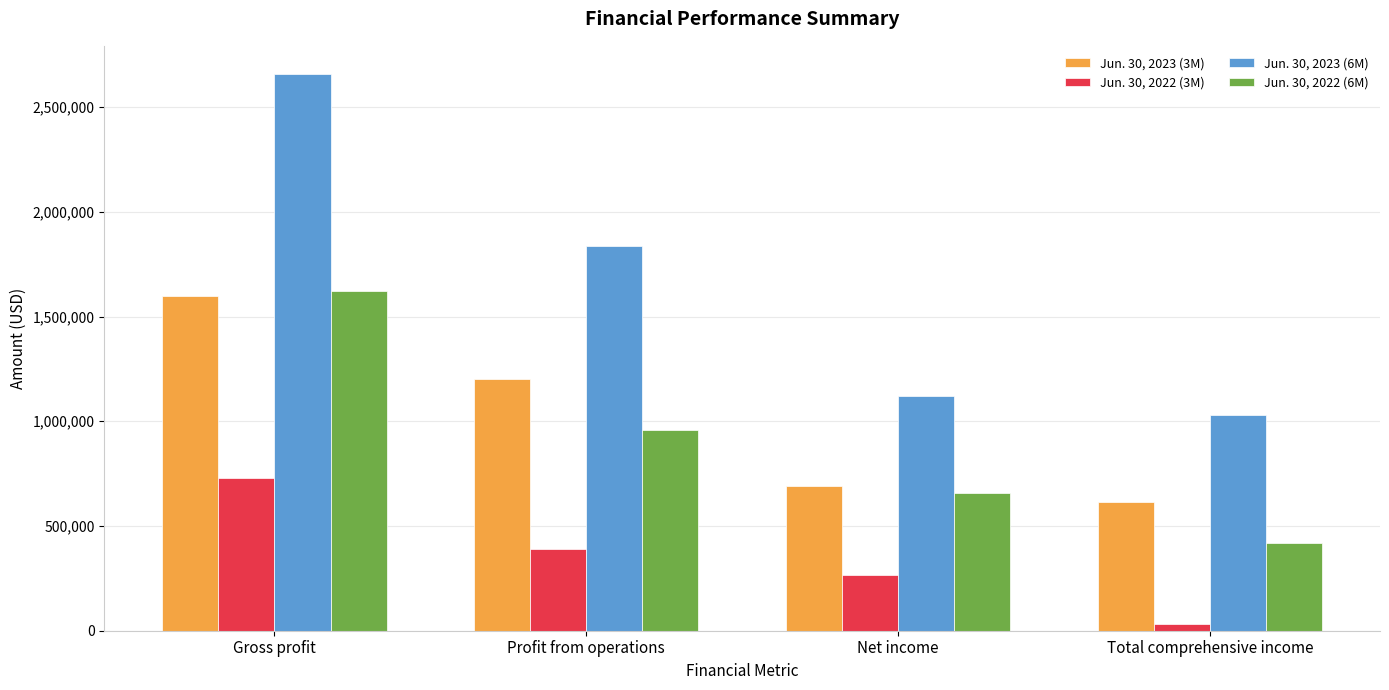

What is the average value of the Jun. 30, 2022 (3M) series?

353822